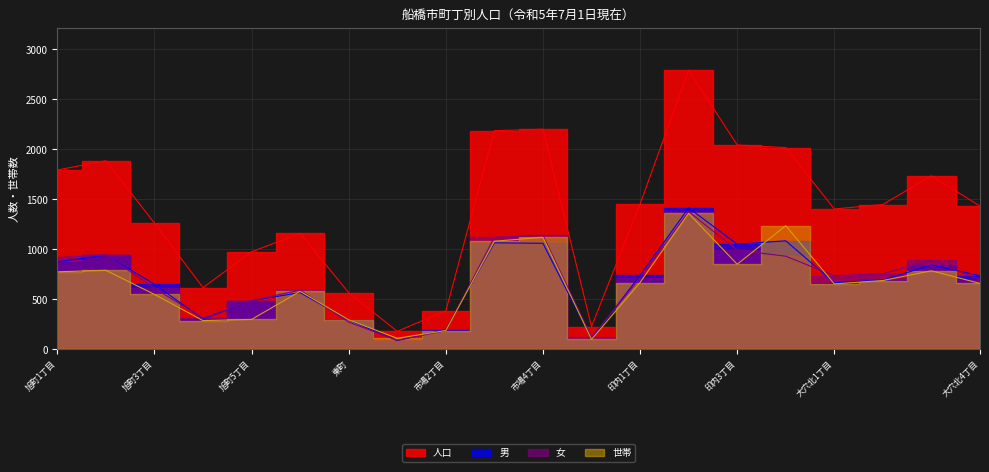

True or false: 男 and 人口 cross at least once.

False